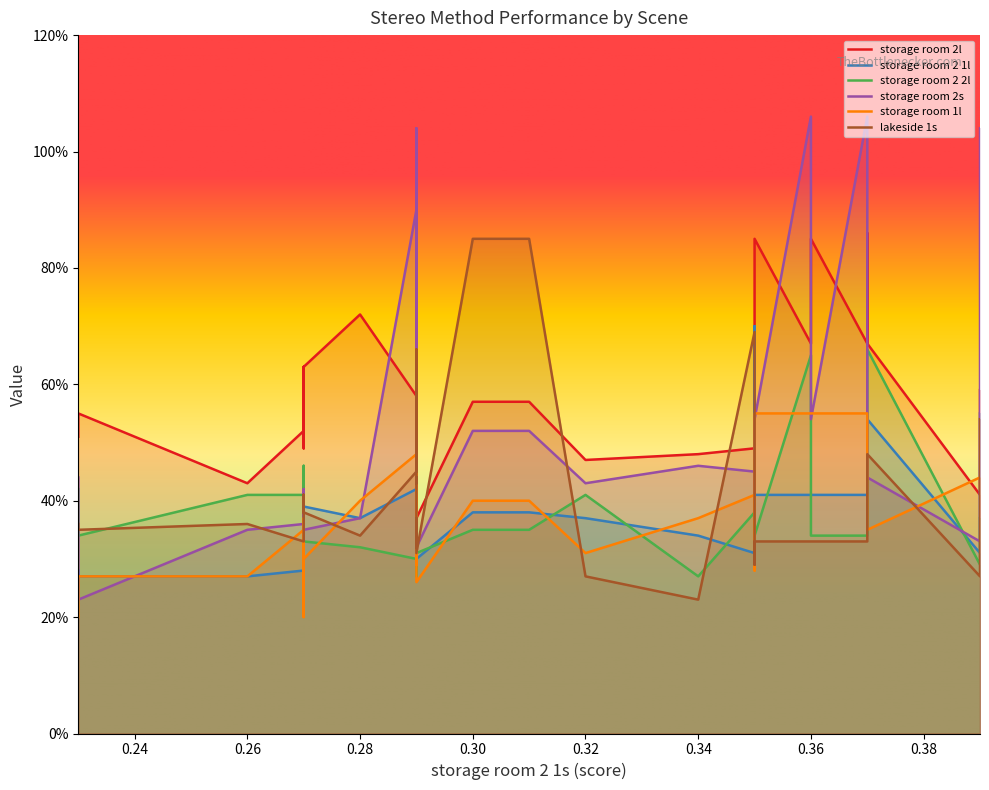

What is the lowest value of the lakeside 1s series?

0.2